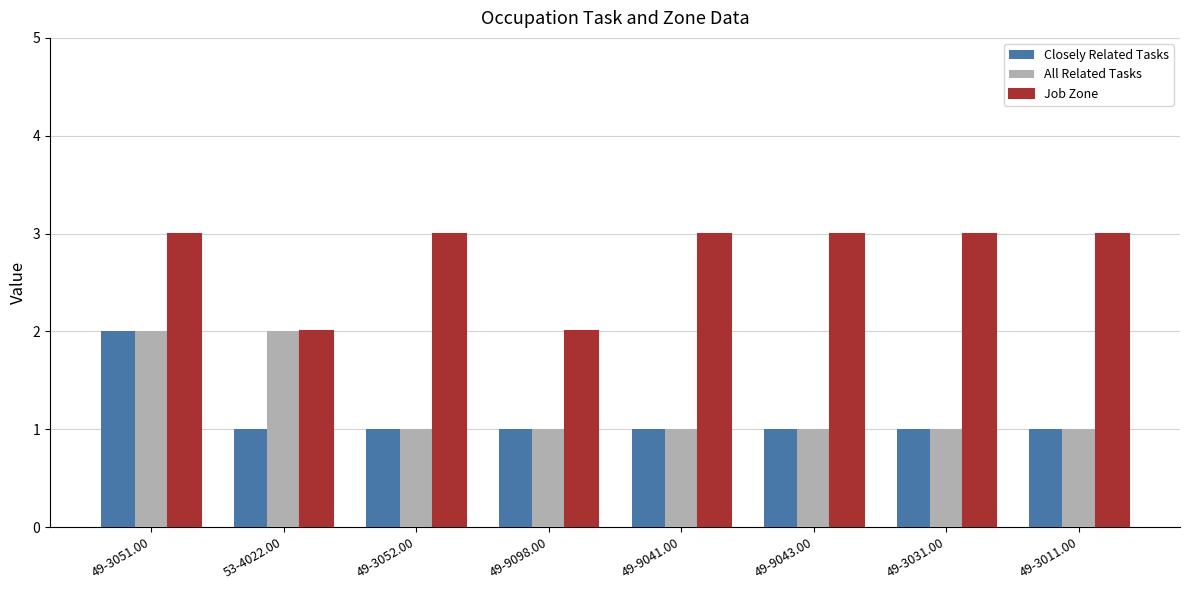

What is the greatest value displayed?

3